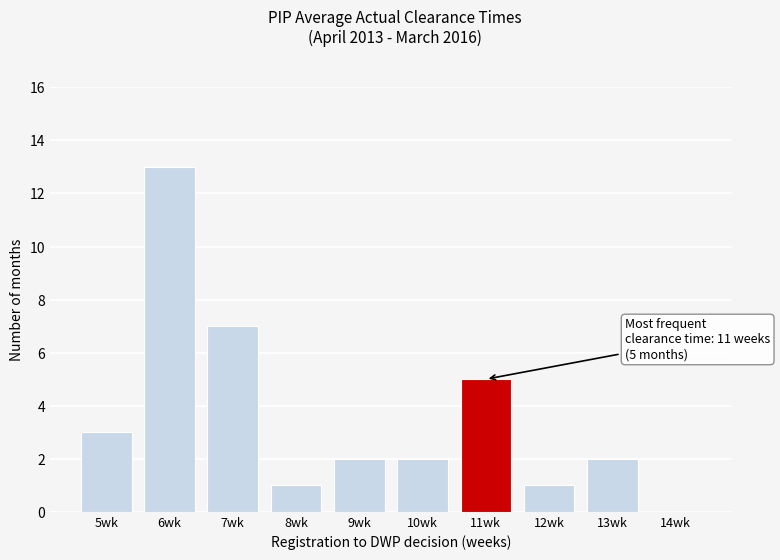

Reading left to right, extract all data points from this chart.

5wk=3	6wk=13	7wk=7	8wk=1	9wk=2	10wk=2	11wk=5	12wk=1	13wk=2	14wk=0